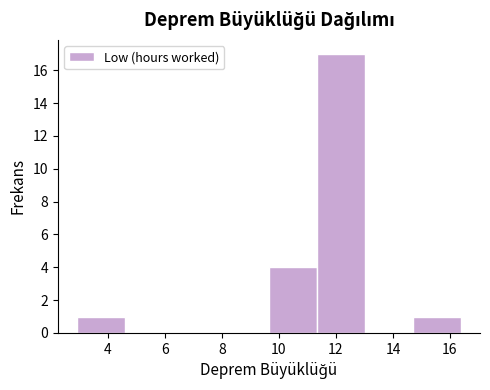

Over which range of the x-axis is the bar tallest?

11.4 to 13.0